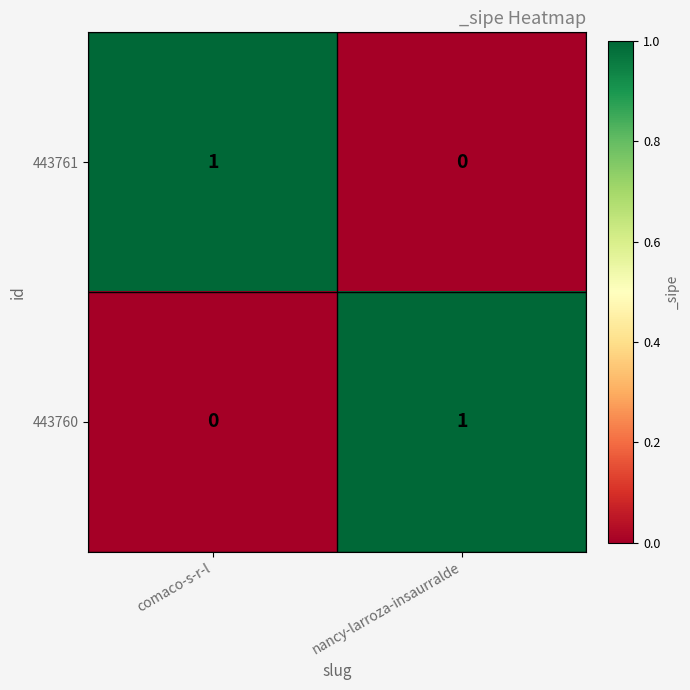

Is the value of 443761 at comaco-s-r-l greater than the value of 443760 at comaco-s-r-l?

Yes